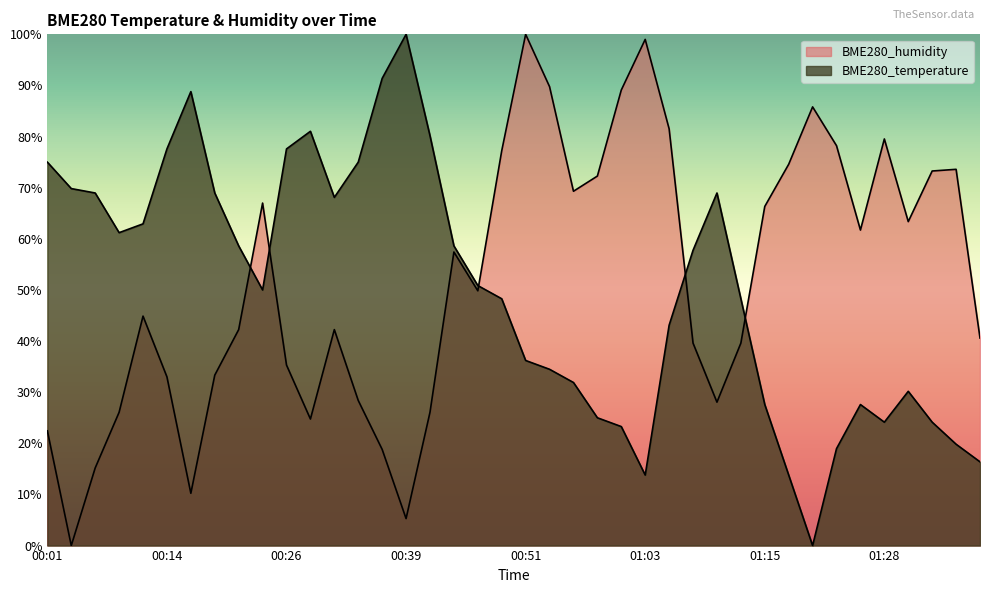

At which label does BME280_temperature reach its minimum?

01:20